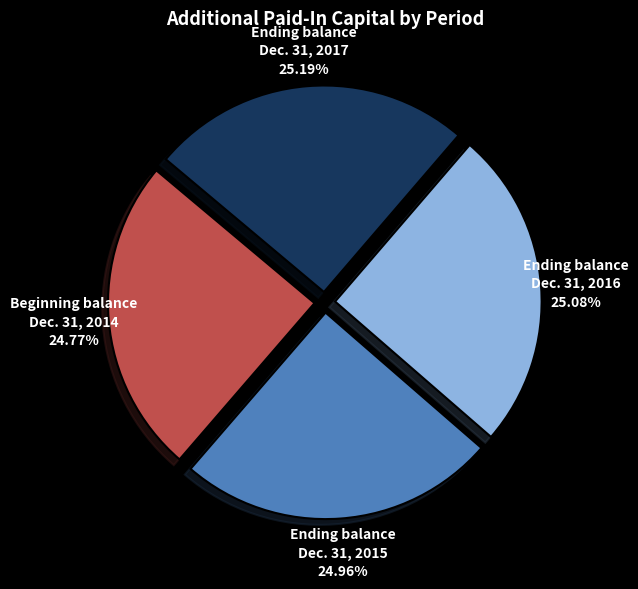

Approximately how many times larger is the value at Ending balance Dec. 31, 2016 compared to Beginning balance Dec. 31, 2014?

1.0